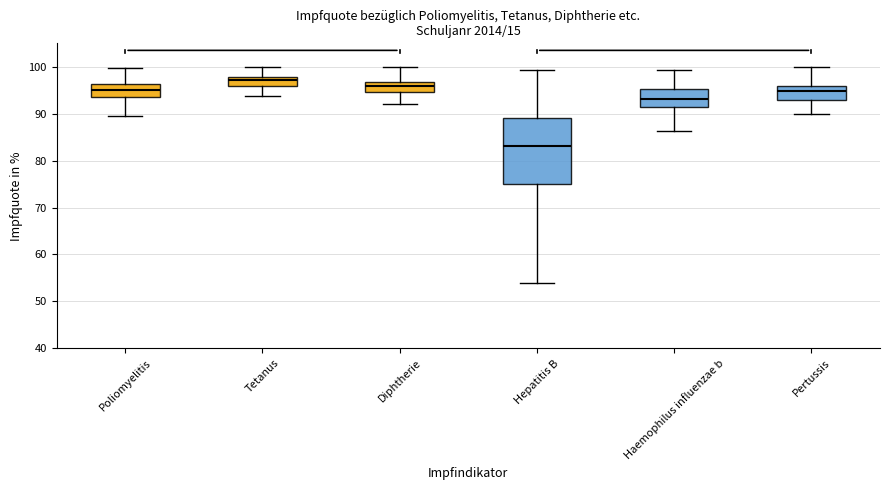

Which box is the tallest, from its lower edge to its upper edge?

Hepatitis B